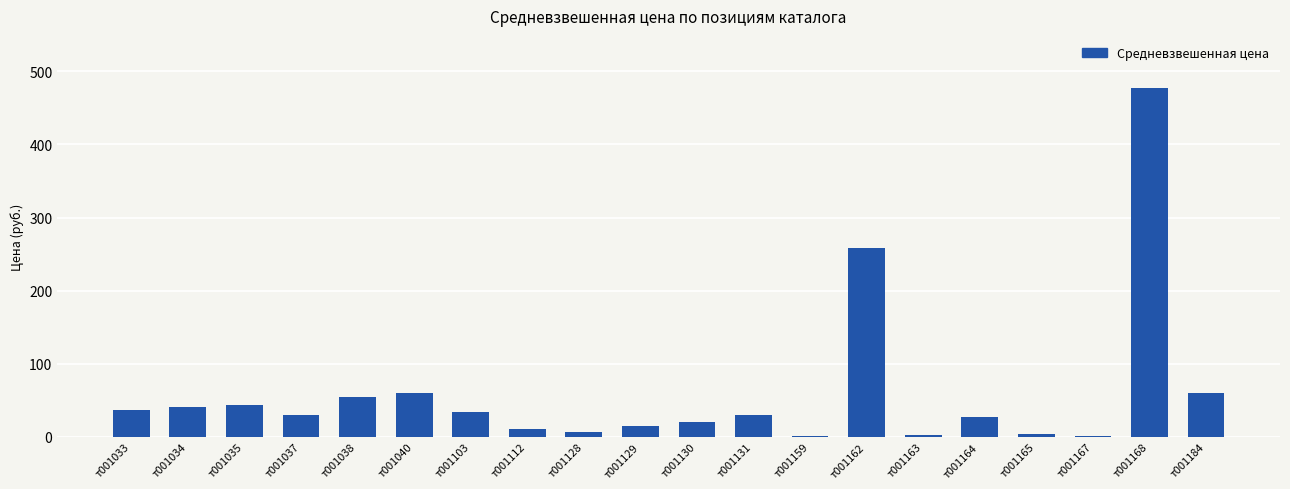

Is it true that the value at т001035 is 76.7?

False